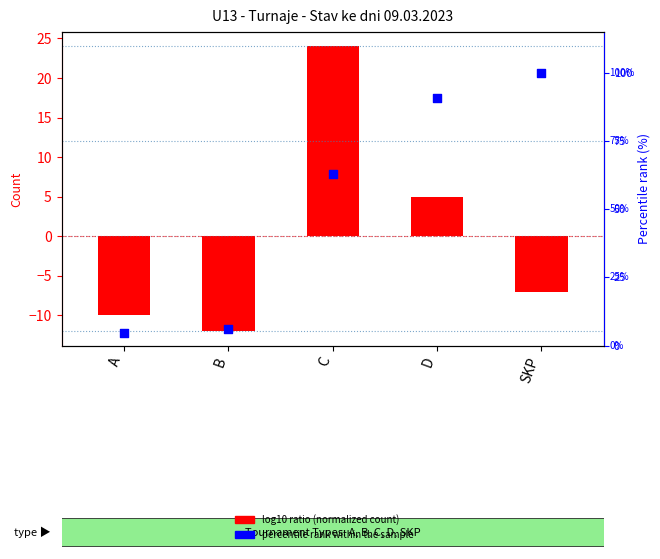

Which series has the largest Y range (max minus min)?

percentile rank within the sample